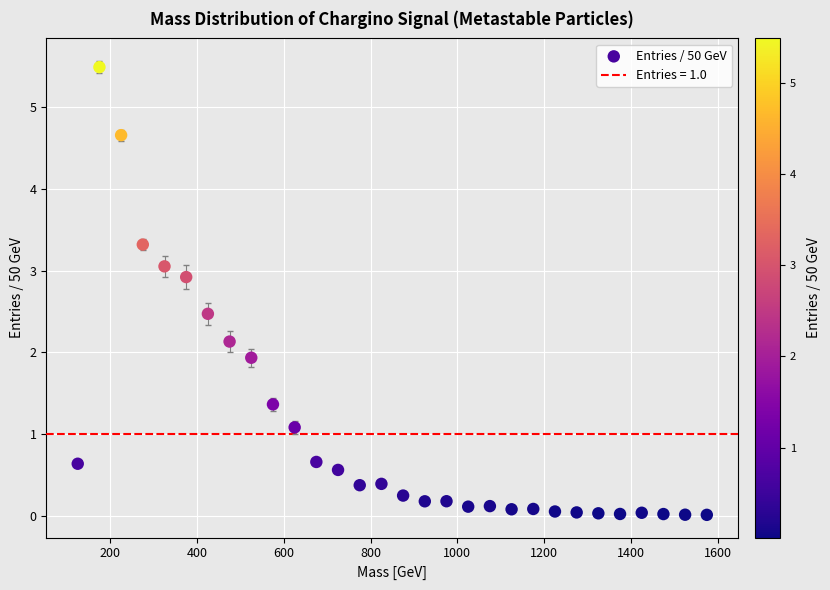

What is the range of Y values (max minus min)?

5.5